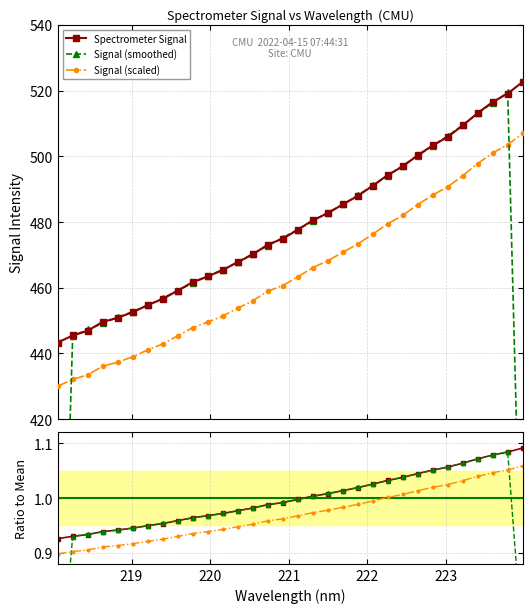

What is the minimum value for Signal (scaled)?

430.0